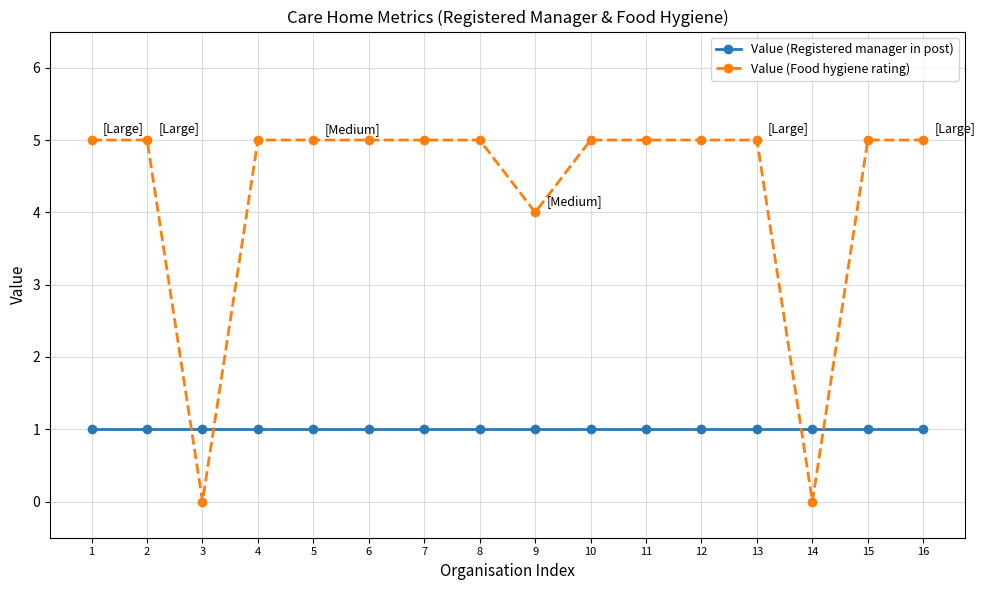

Reading left to right, what are all the values shown in this chart?

Value (Registered manager in post): 1	1	1	1	1	1	1	1	1	1	1	1	1	1	1	1
Value (Food hygiene rating): 5	5	0	5	5	5	5	5	4	5	5	5	5	0	5	5